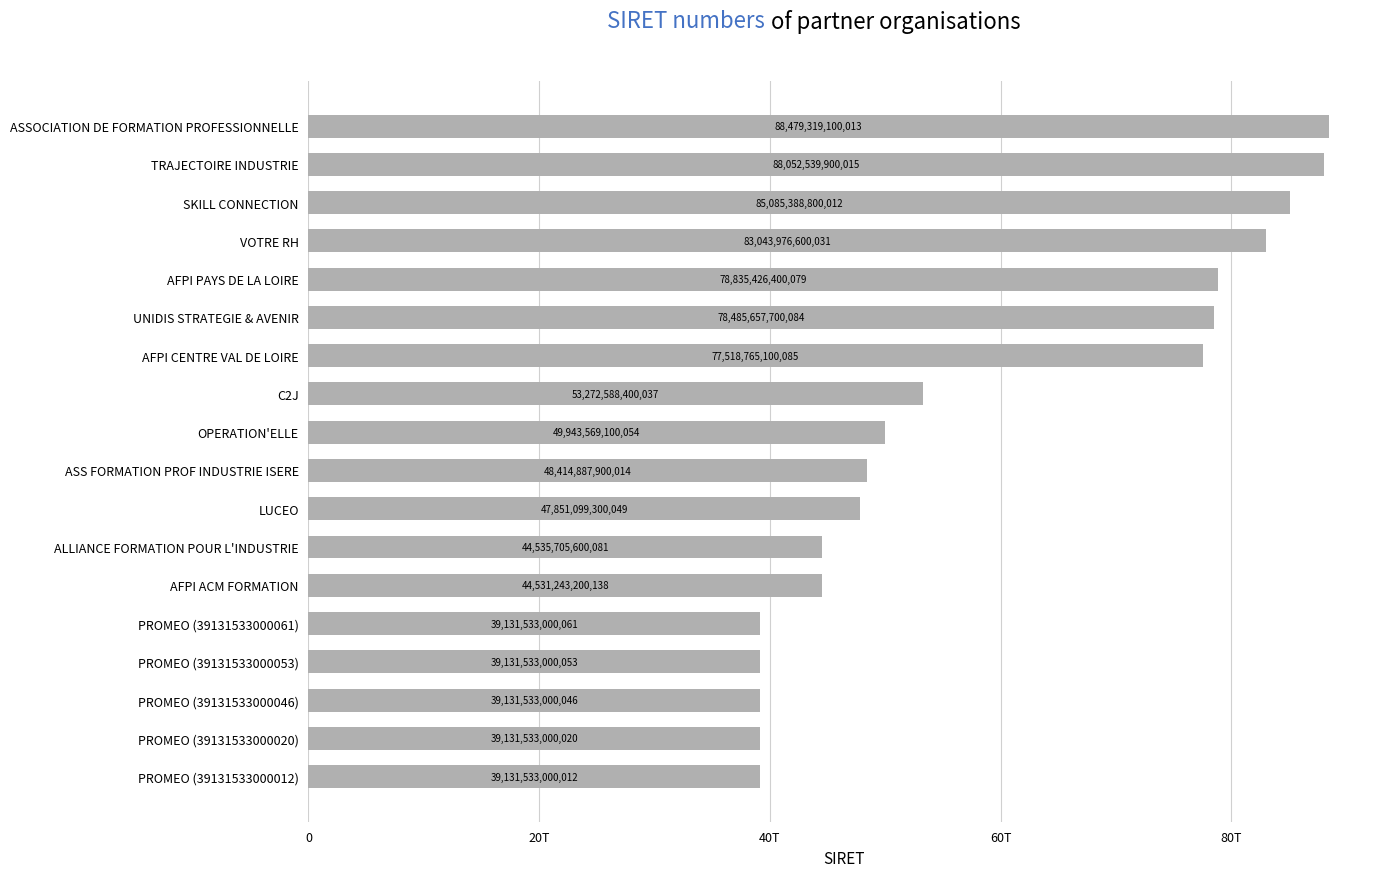

What is the maximum value shown in the chart?

88479319100013